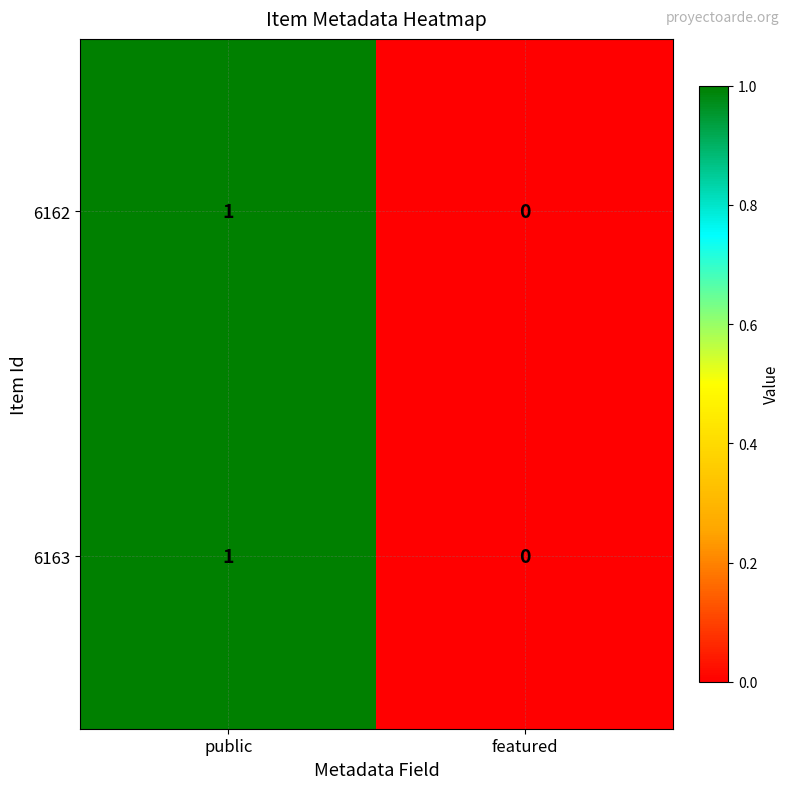

The value of 6162 at featured is 0. True or false?

True